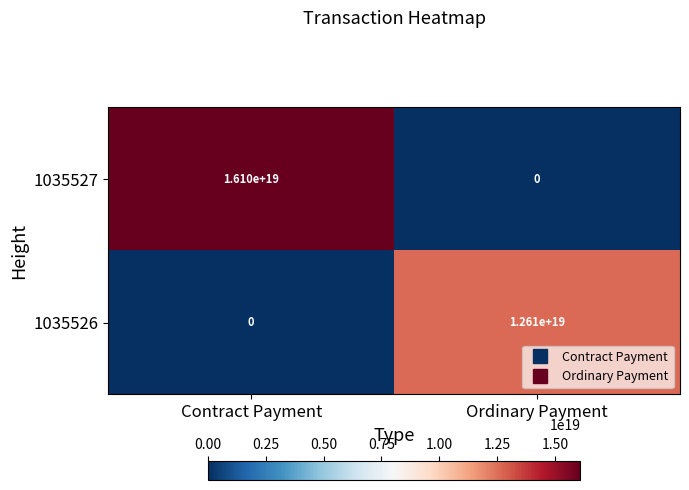

Which series has the largest total across all categories?

1035527